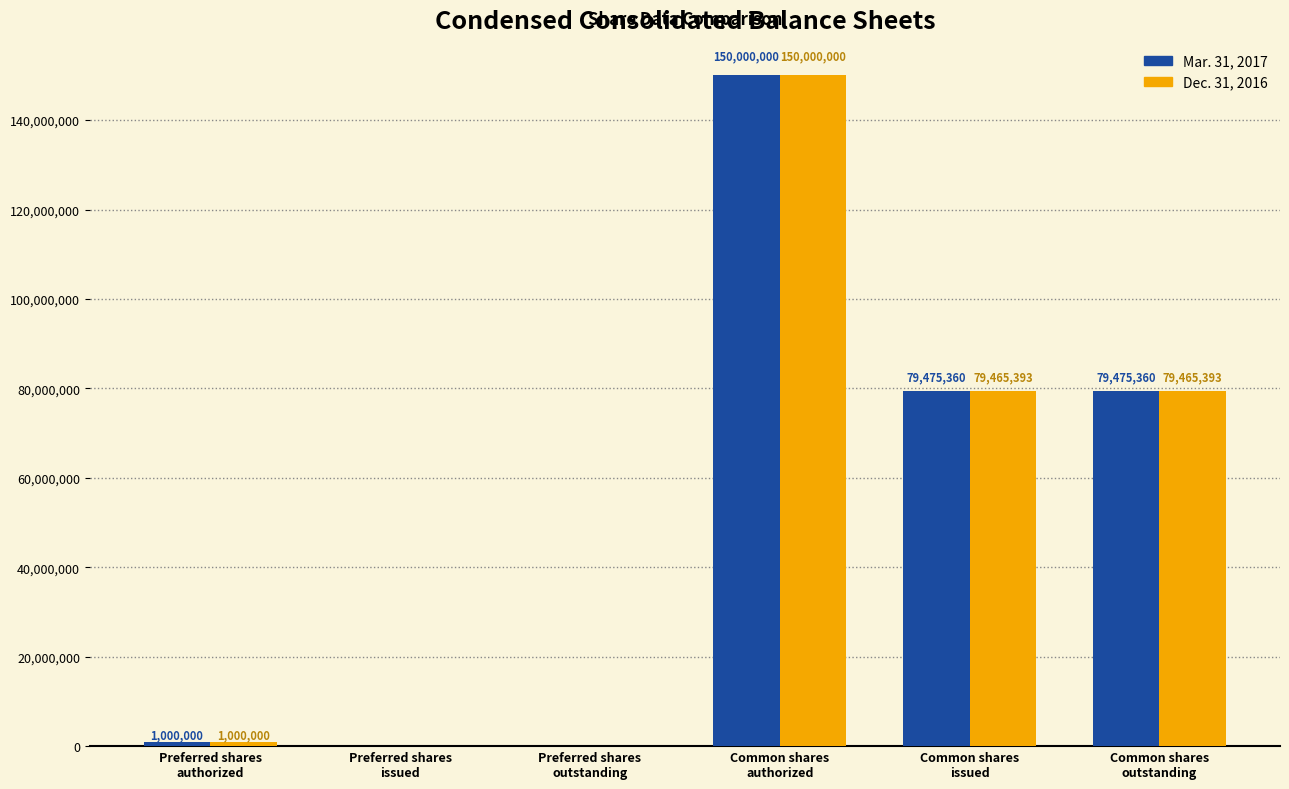

Count the number of categories in the chart.

6